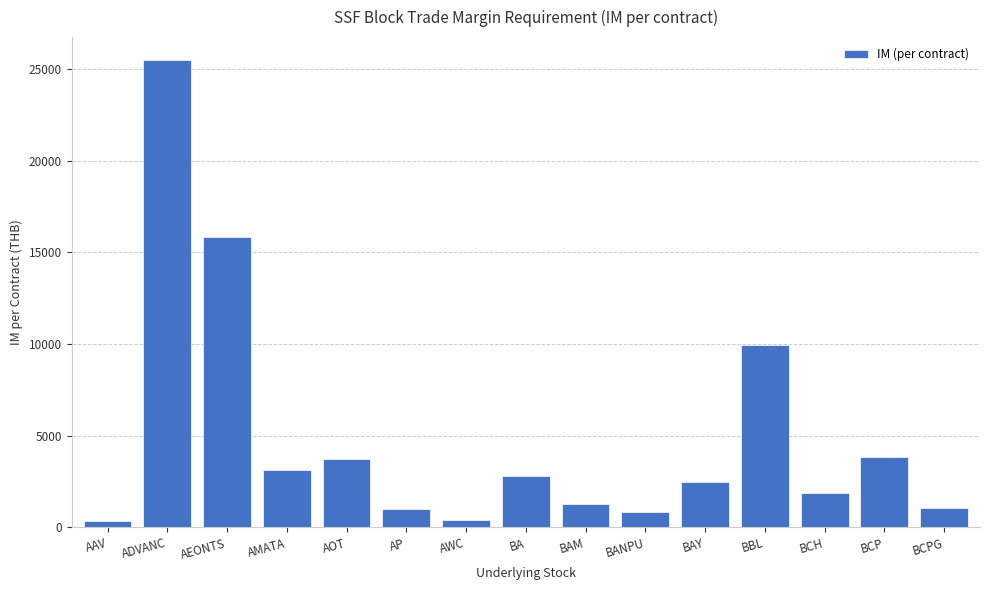

What is the greatest value displayed?

25480